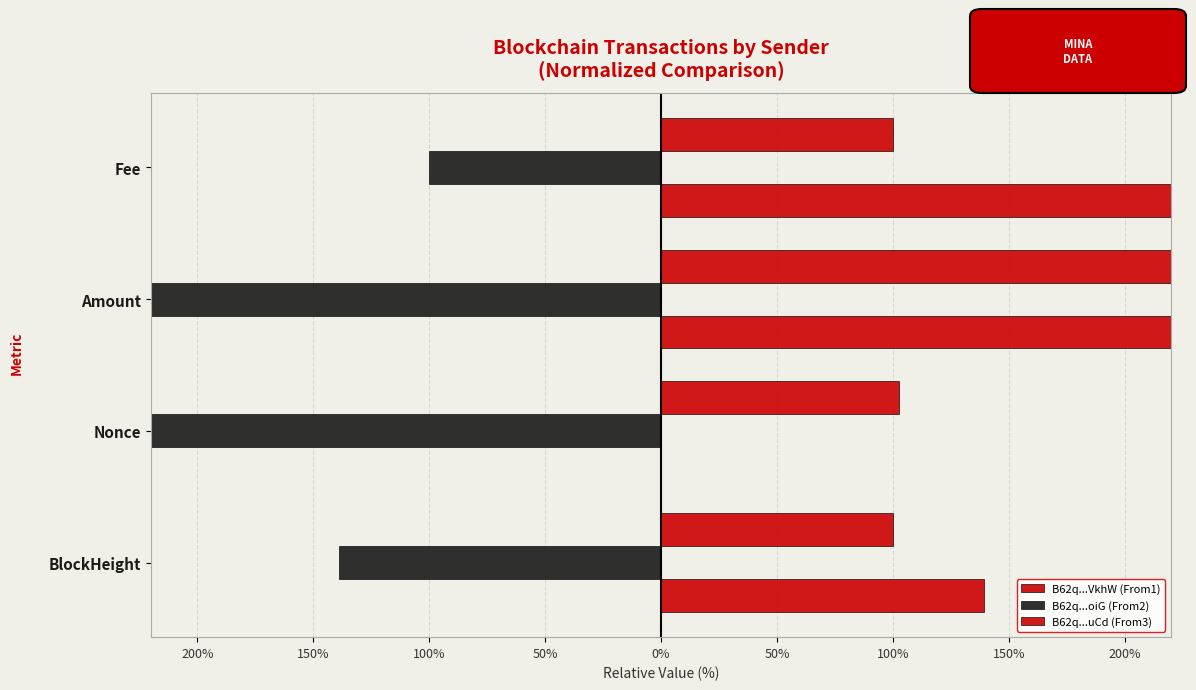

At how many categories does at least one series exceed 597?

1